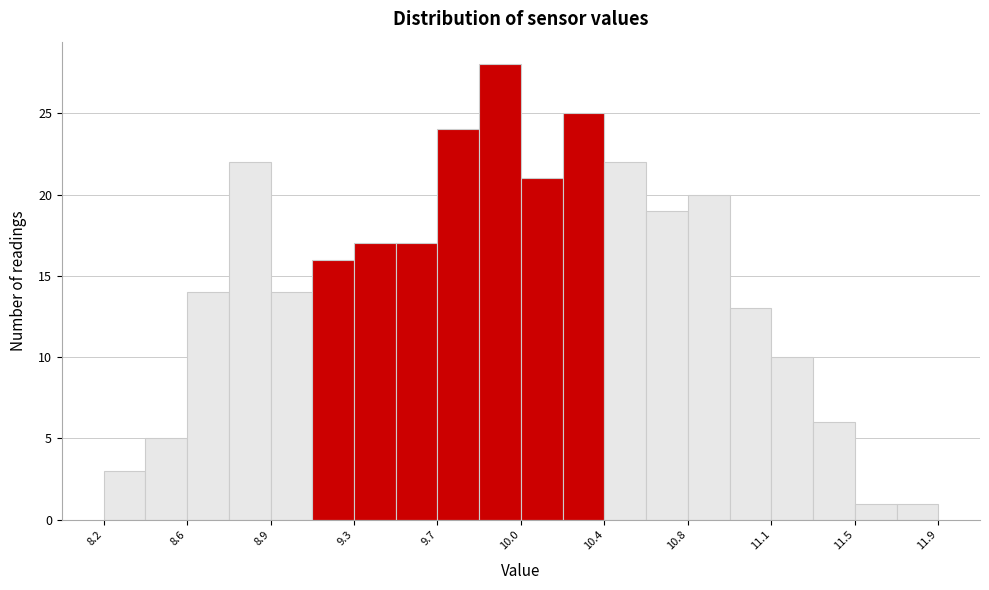

Around what value on the x-axis is the tallest bar? Give the approximate position of its centre, as read against the axis.

9.95